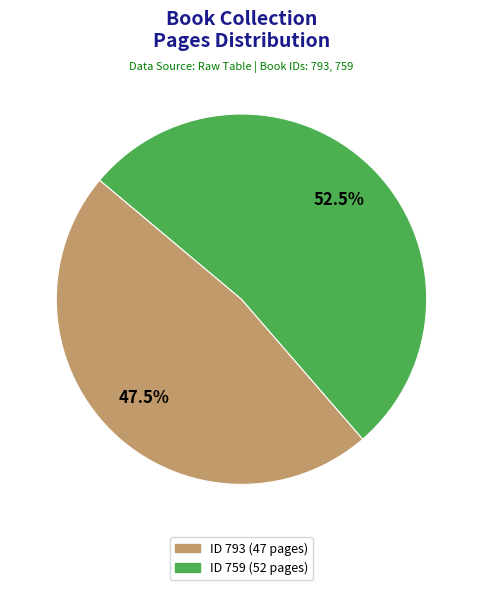

Is there any slice that represents more than half of the pie?

Yes